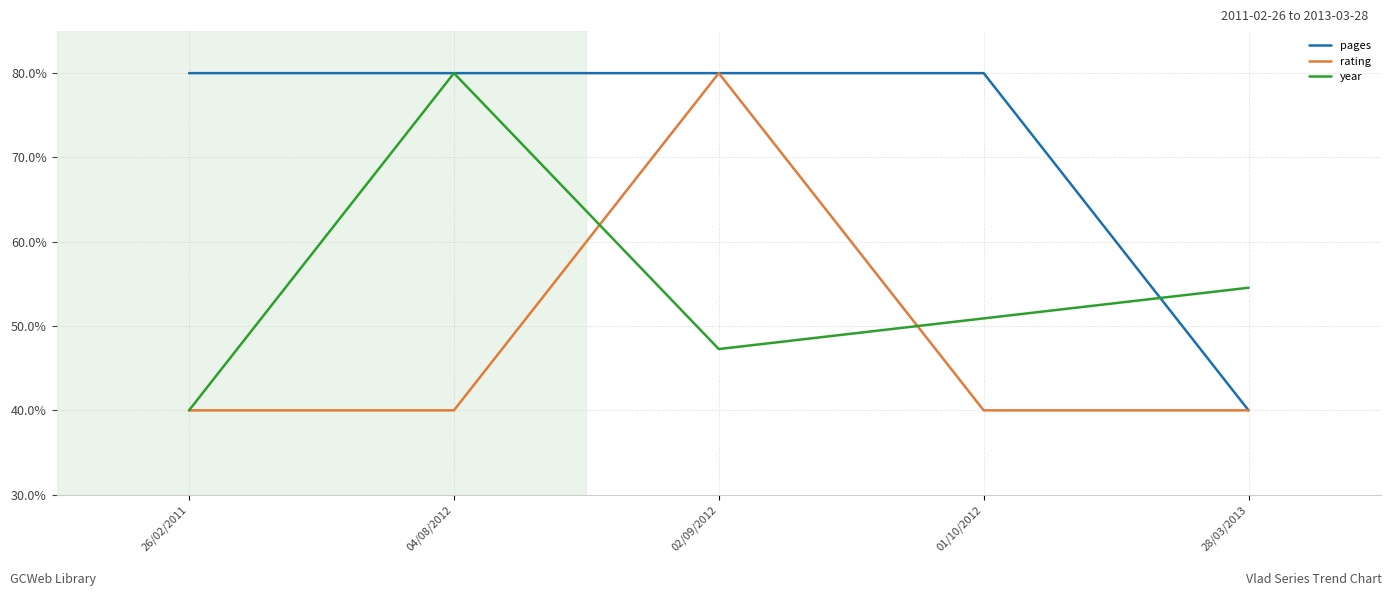

What is the average value of the pages series?

72.0